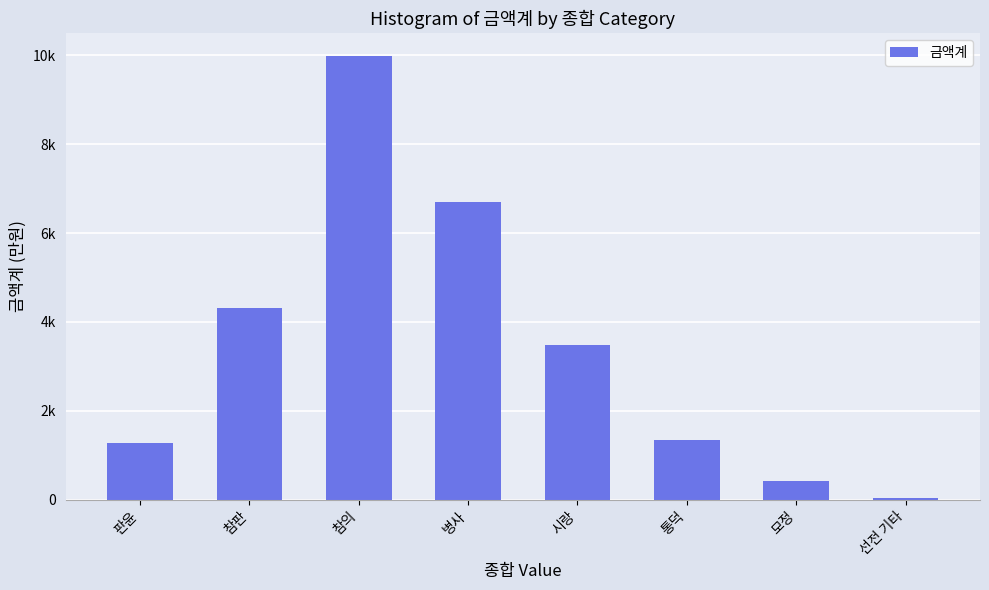

Are the bars horizontal?

No